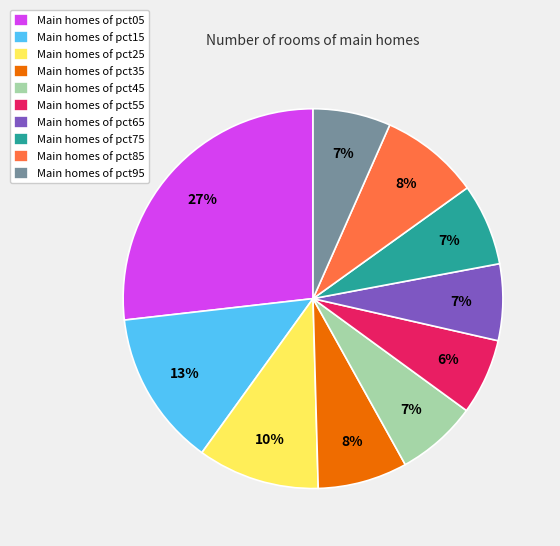

To the nearest percent, what is the combined percentage of Main homes of pct75 and Main homes of pct35?

15%